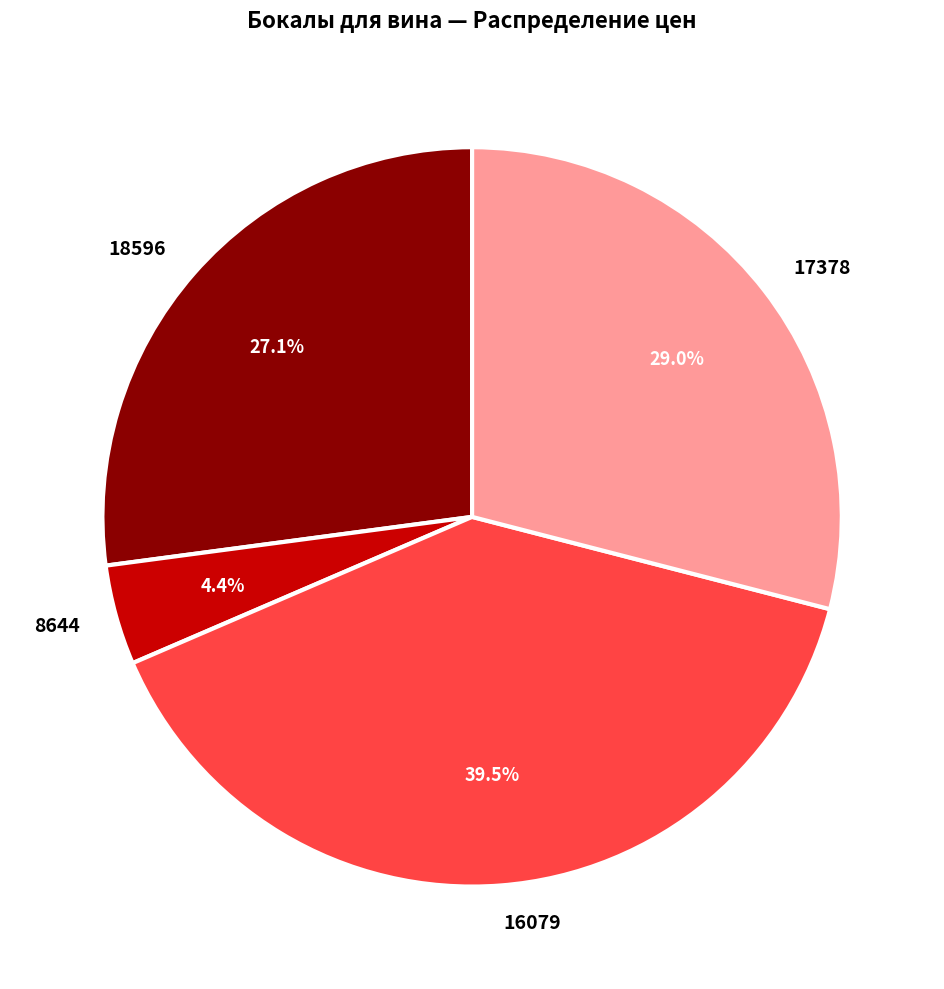

To the nearest percent, what is the difference between the 16079 and 17378 slice percentages?

10%